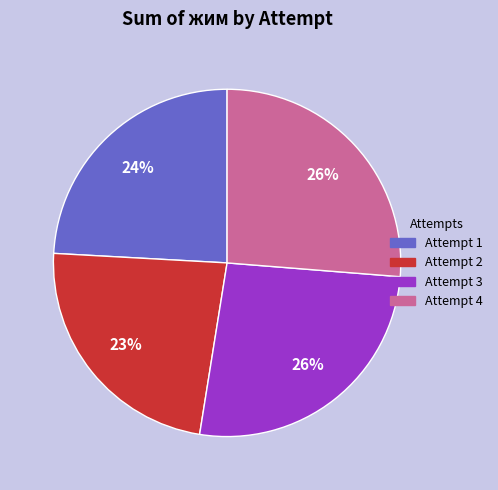

Is there a majority slice in this chart?

No